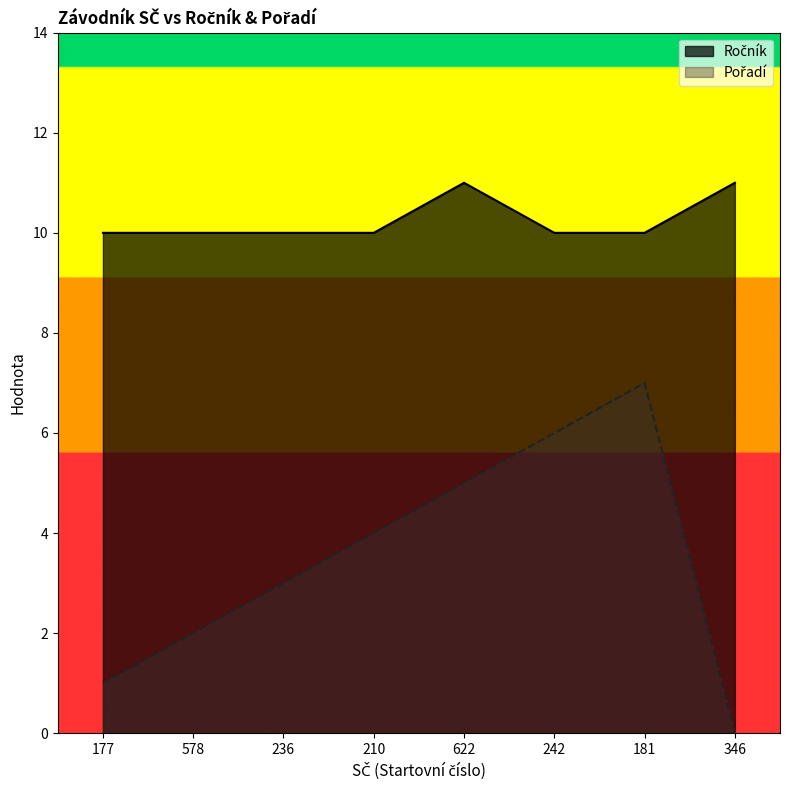

Between 346 and 236, which is larger?

346